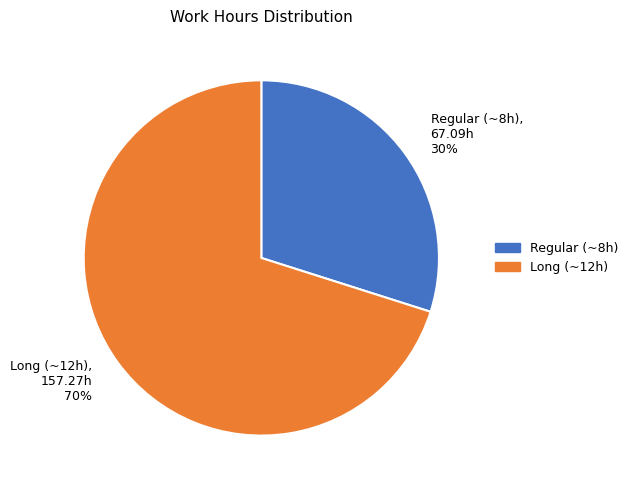

To the nearest percent, what is the difference between the largest and smallest slice percentages?

40%